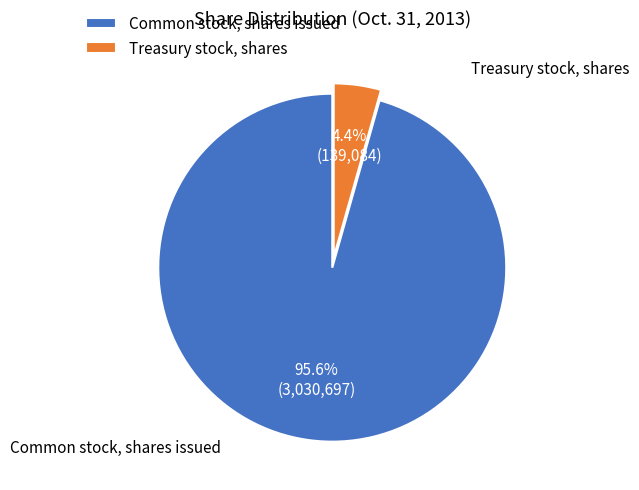

Is Treasury stock, shares the majority of the pie?

No